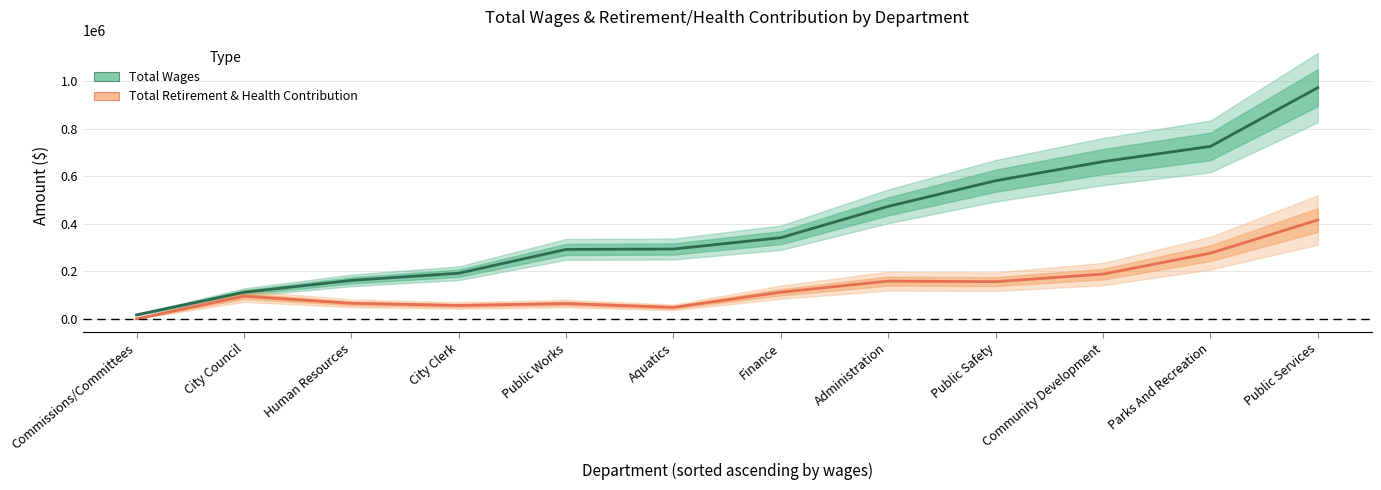

Reading left to right, what are all the values shown in this chart?

Total Wages: 16800	111918	161998	192168	292471	294211	341895	473895	581880	662413	726440	974000
Total Retirement & Health Contribution: 0	95334	65515	56367	64345	48432	112176	159033	156703	188499	276741	416332